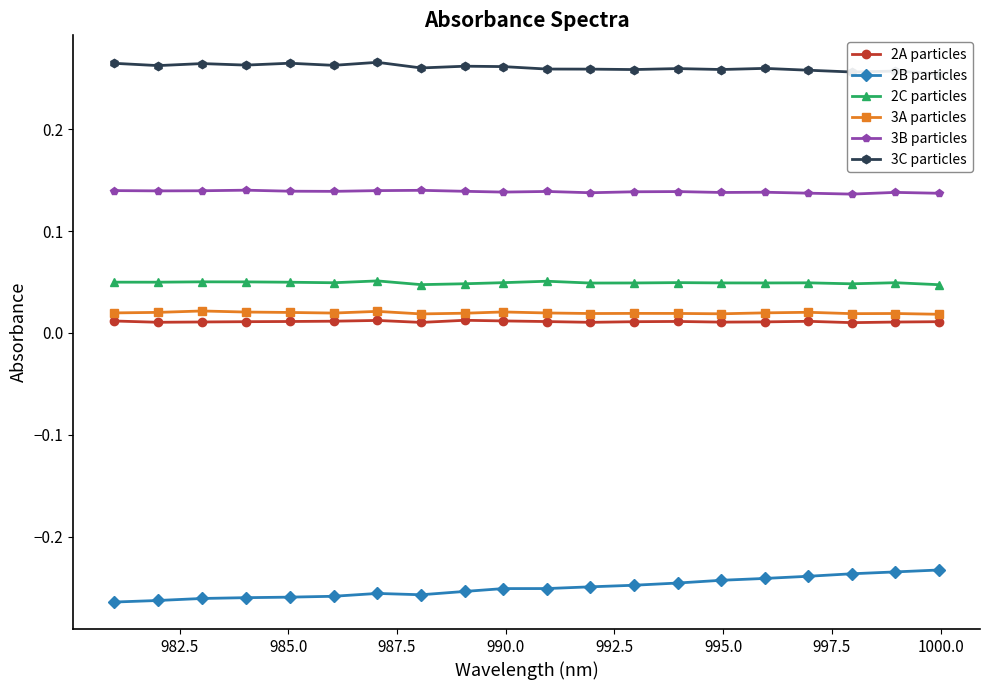

How many 3A particles values are between 0 and 1?

20